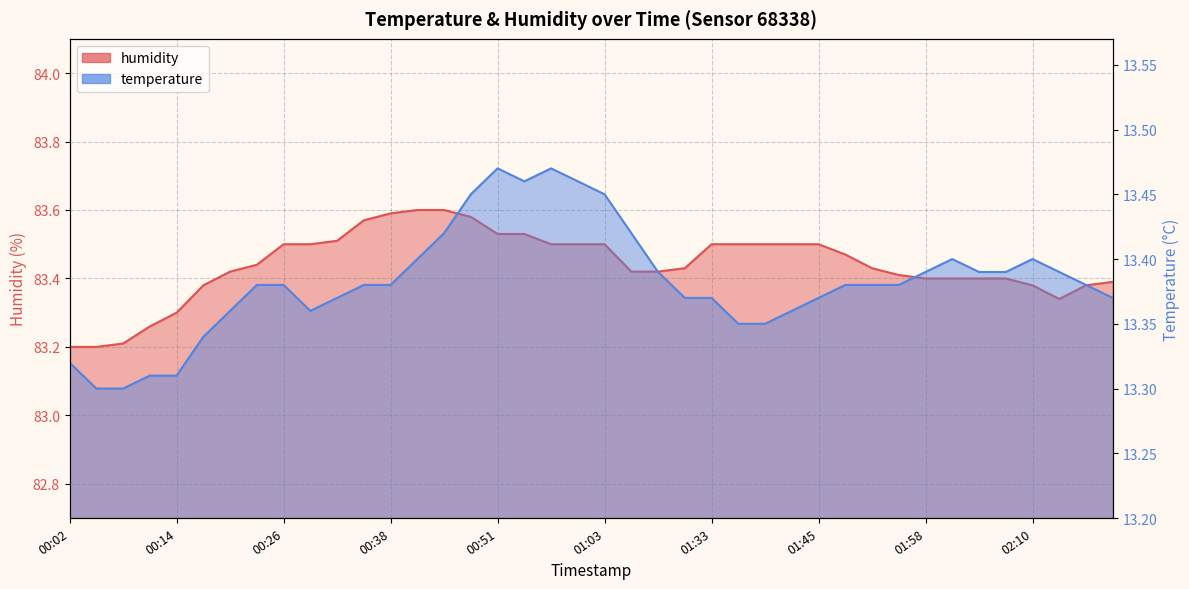

Read the temperature value at 01:03.

13.4